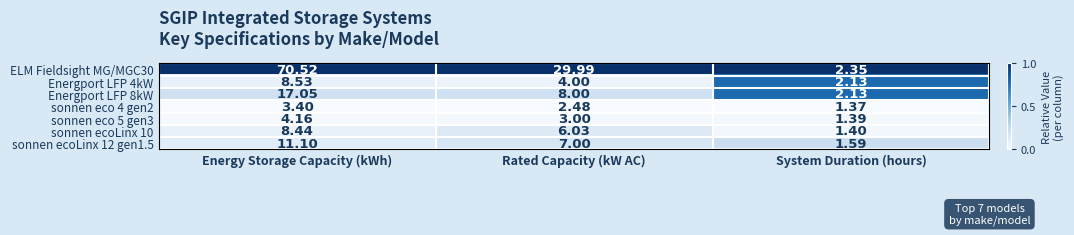

Rank the categories by sonnen ecoLinx 12 gen1.5 value from lowest to highest.

System Duration (hours), Rated Capacity (kW AC), Energy Storage Capacity (kWh)